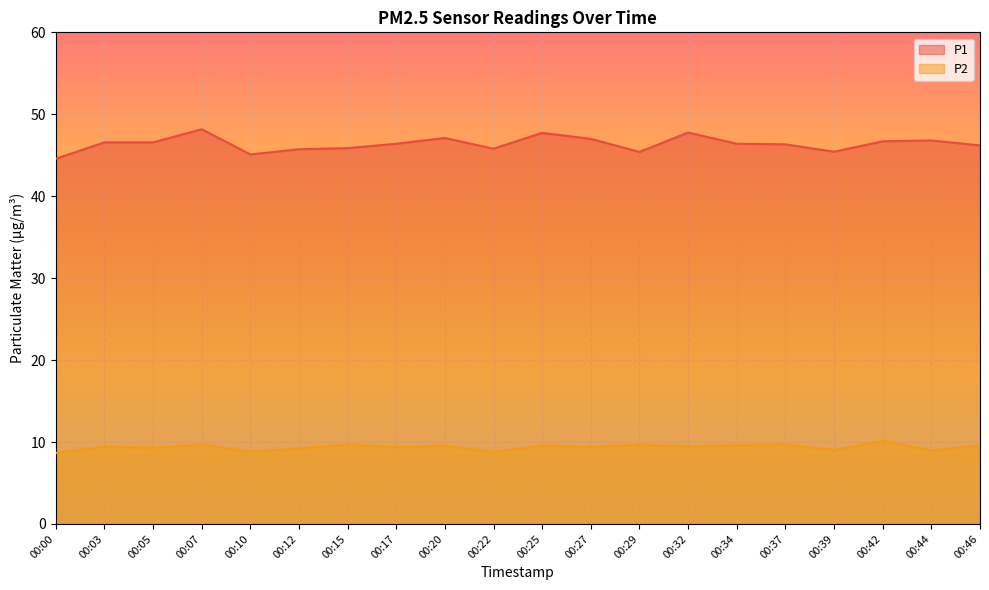

At which label does P2 first exceed 9?

00:03